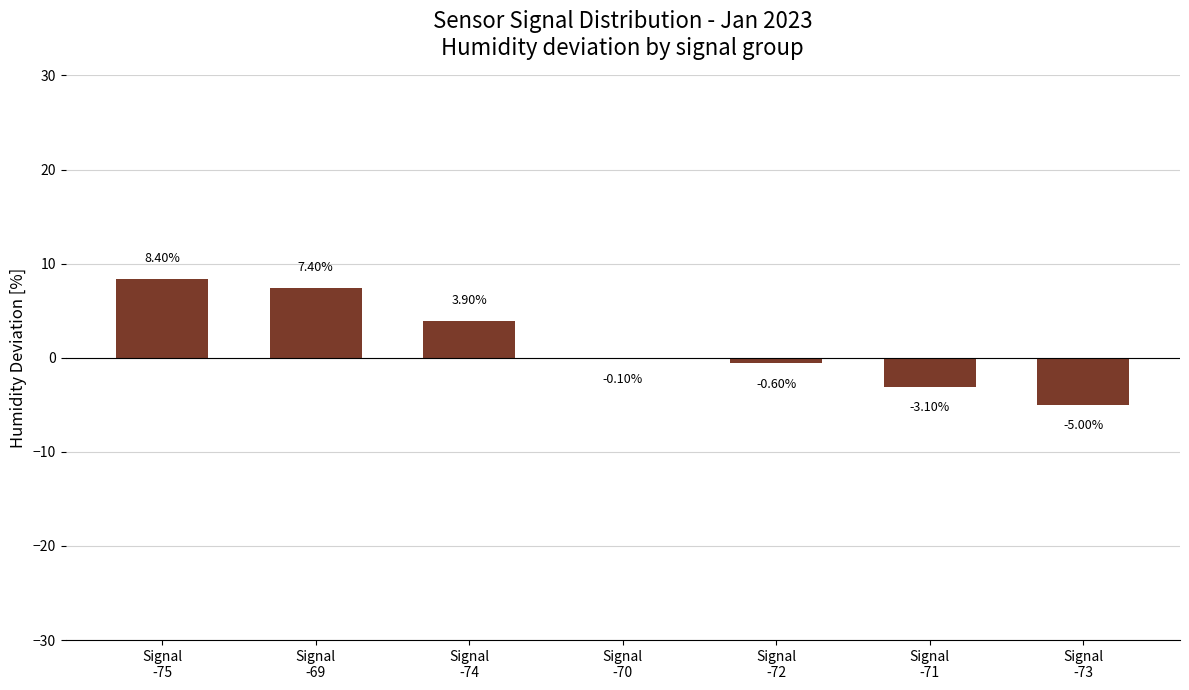

Which category has the lowest value across all series?

Signal
-73